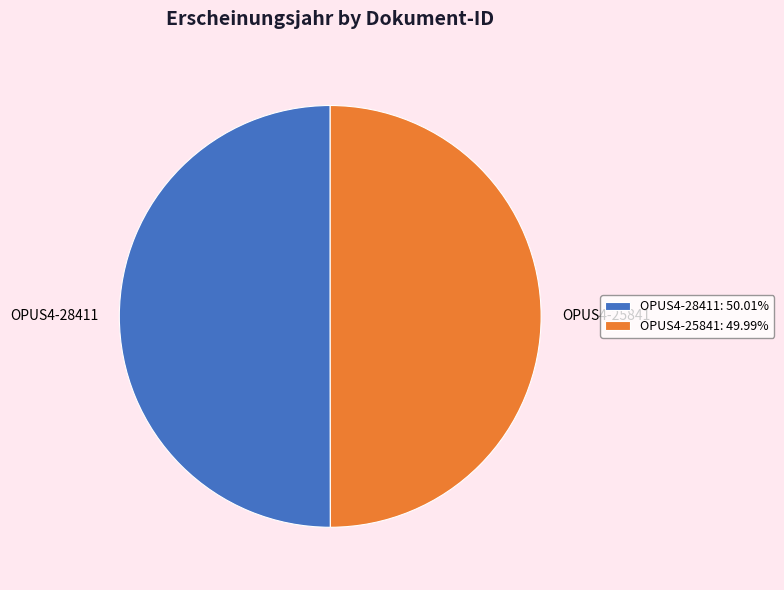

Approximately how many times larger is the value at OPUS4-28411 compared to OPUS4-25841?

1.0